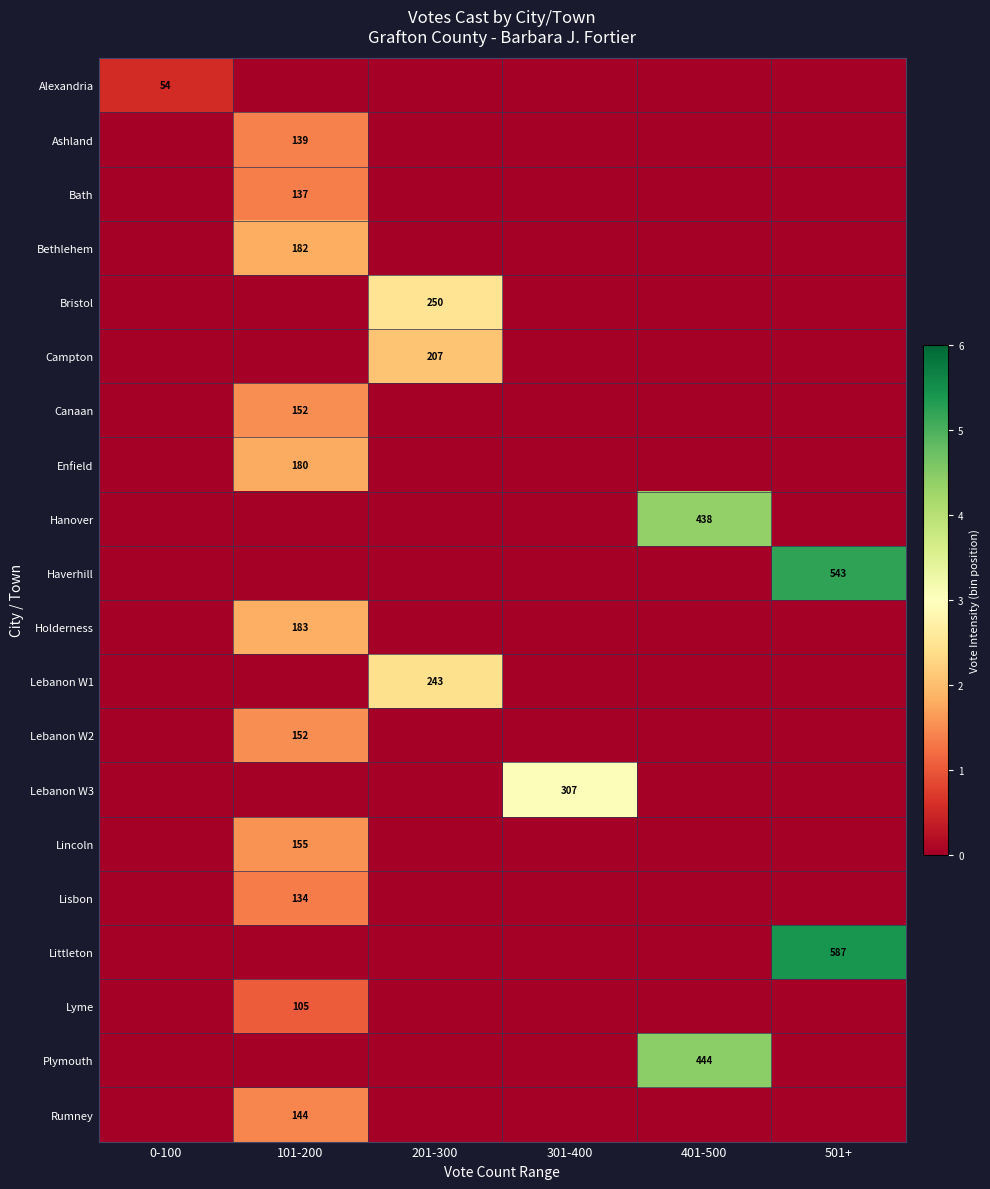

True or false: Canaan has a value of 0.7 at 0-100.

False